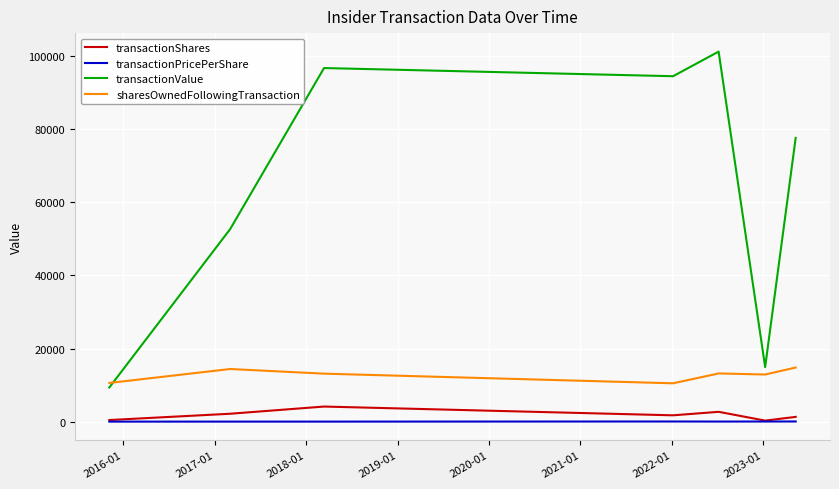

What is the smallest value displayed?

20.8